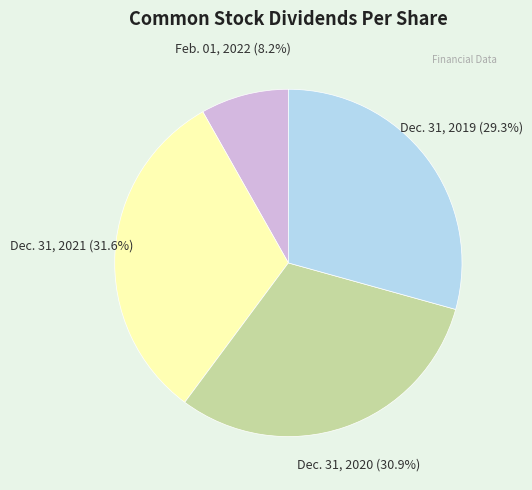

Is there any slice that represents more than half of the pie?

No